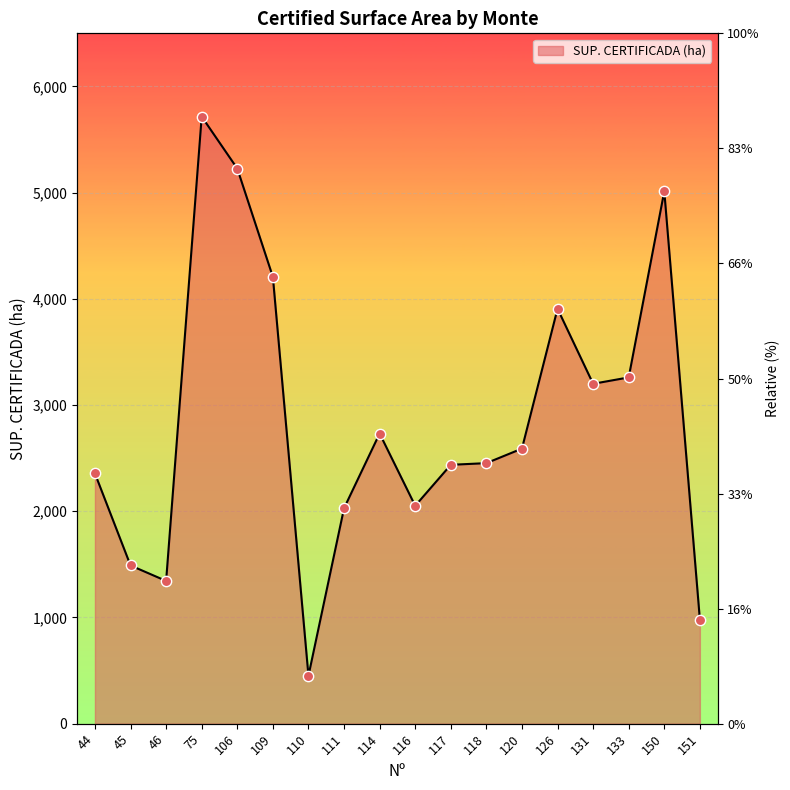

Approximately how many times larger is the value at 46 compared to 109?

0.3